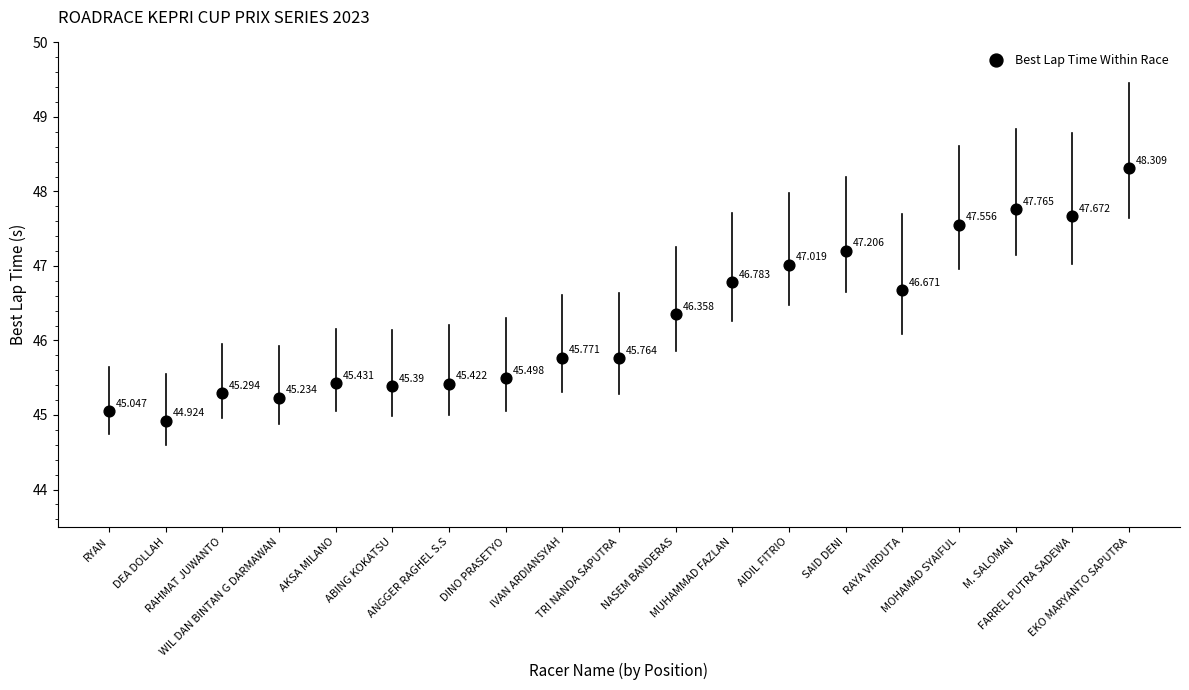

Count the number of points in this scatter plot.

19